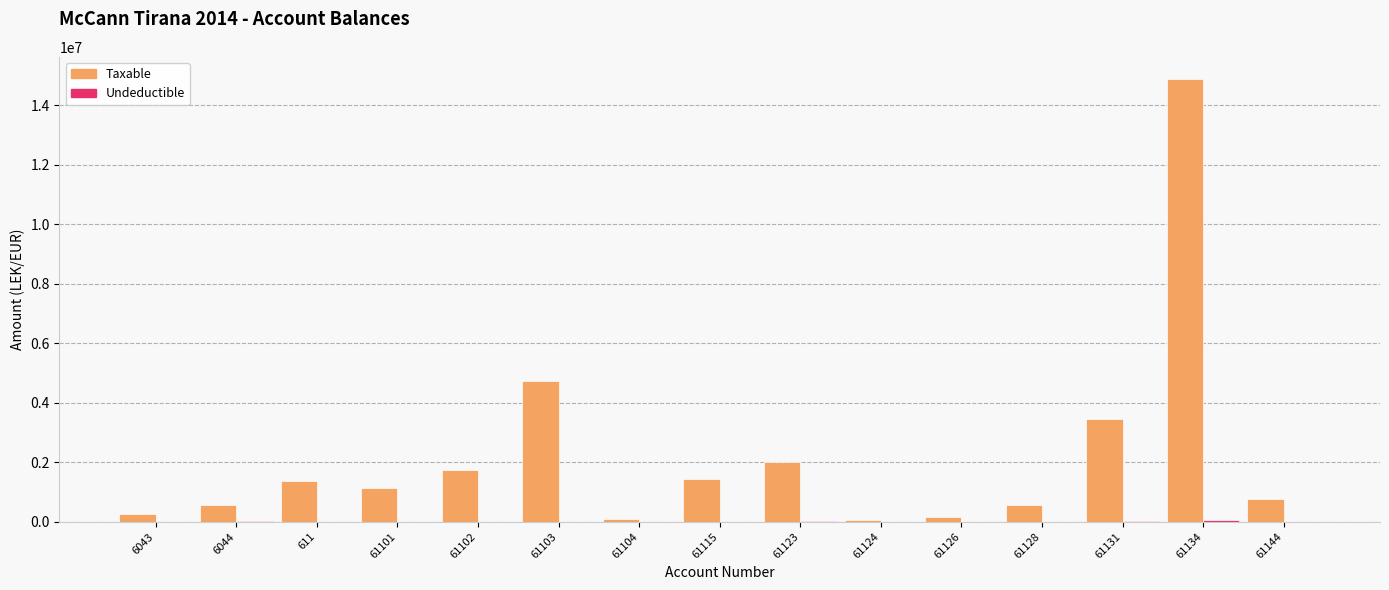

What is the greatest value displayed?

14887859.8